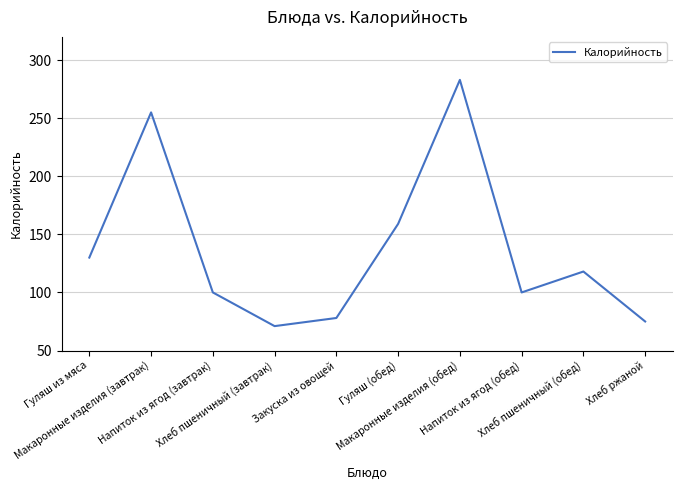

How many distinct data groups are displayed?

1